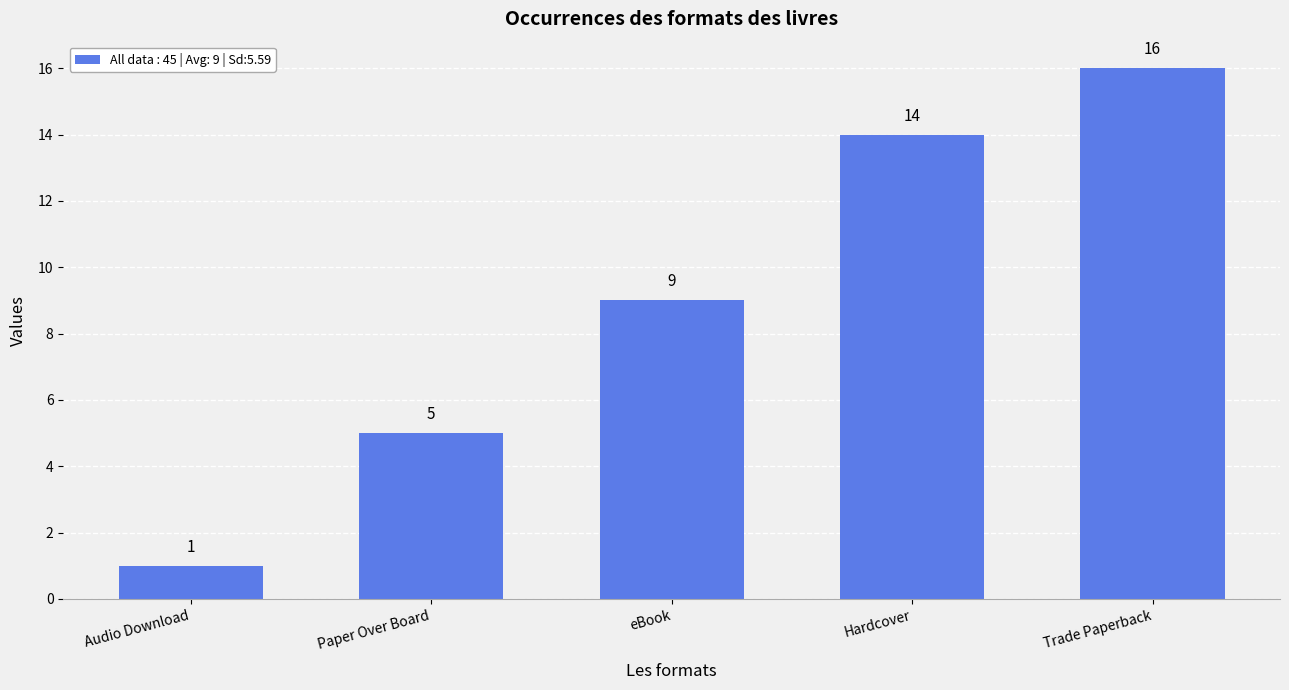

How many values are below 9?

2